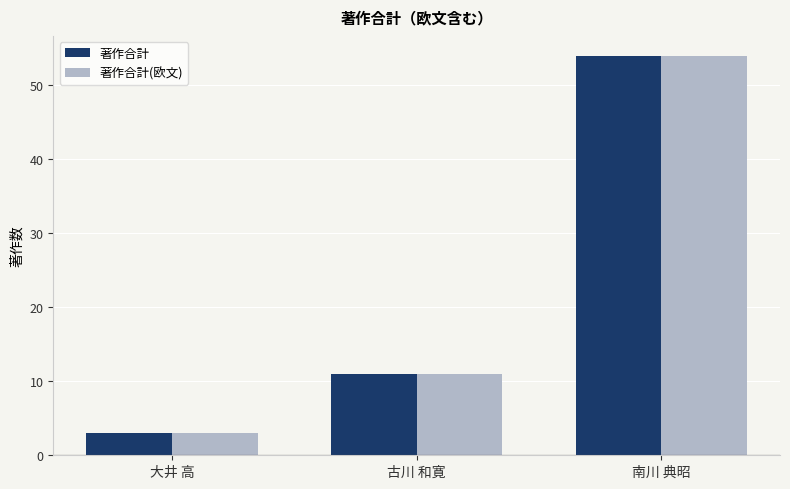

How many data points in 著作合計(欧文) are less than 11?

1